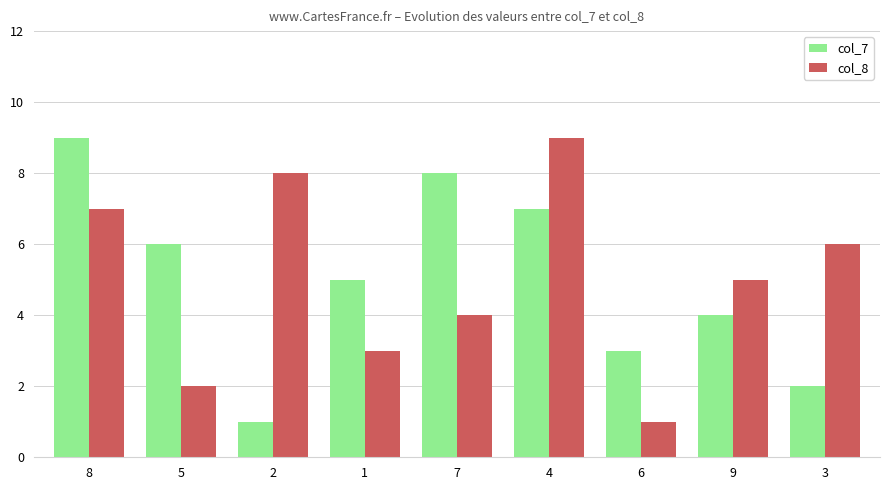

The value of col_7 at 6 is 3. True or false?

True